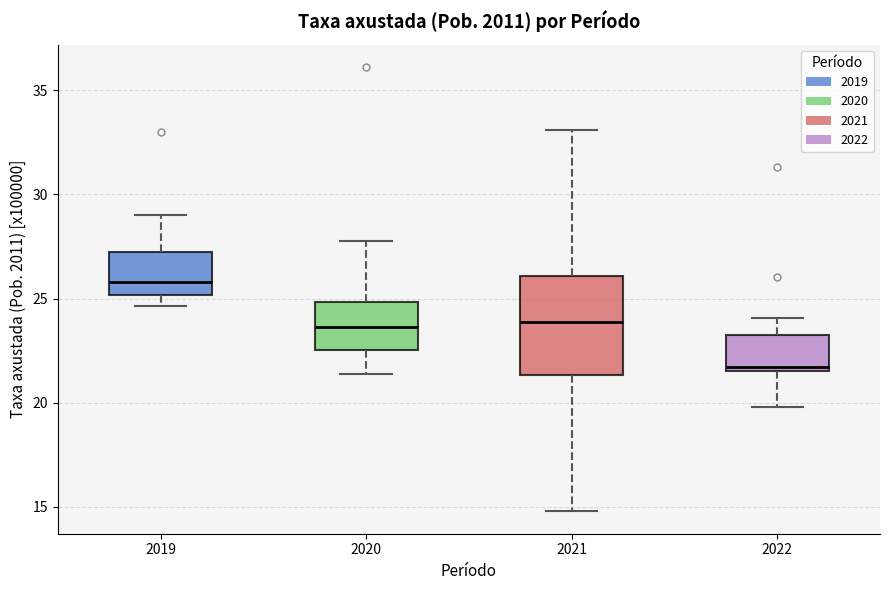

Comparing the boxes themselves (not the whiskers), which one is the tallest?

2021